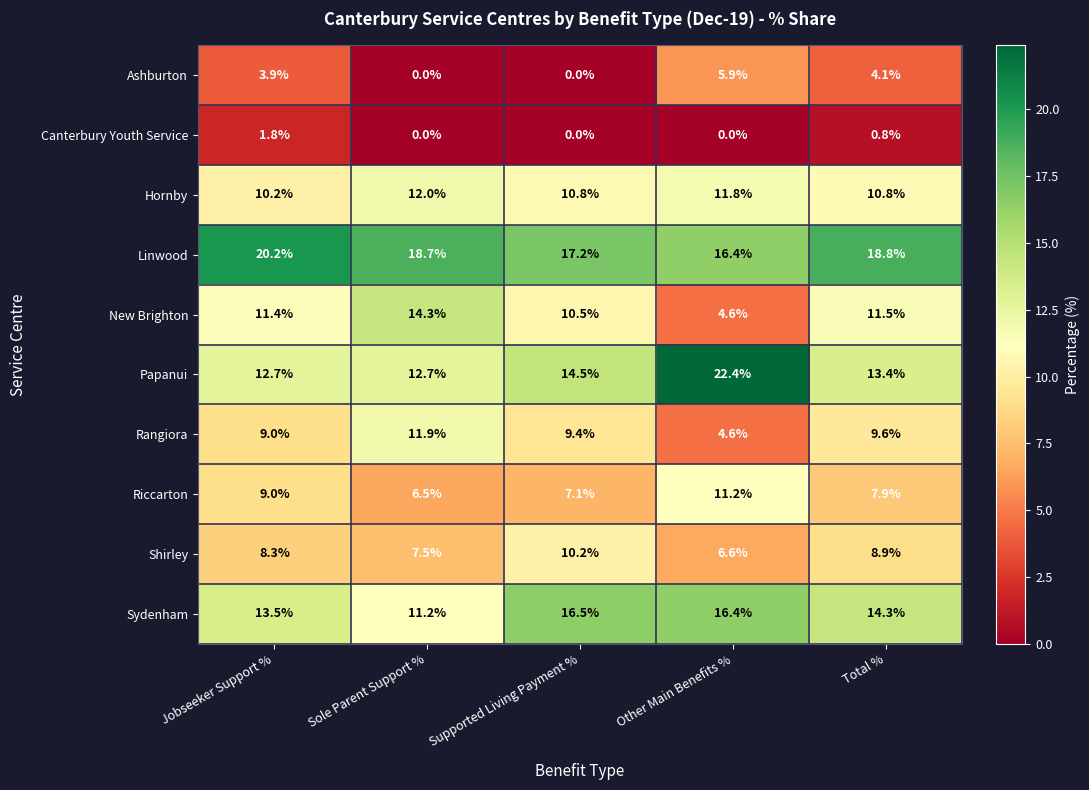

What is the difference between the Riccarton values at Other Main Benefits % and Total %?

3.3